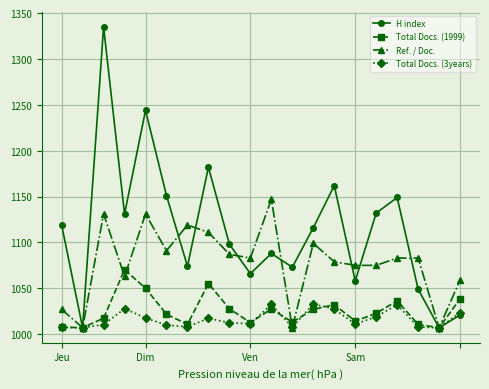

What is the average value of the Total Docs. (3years) series?

1016.5